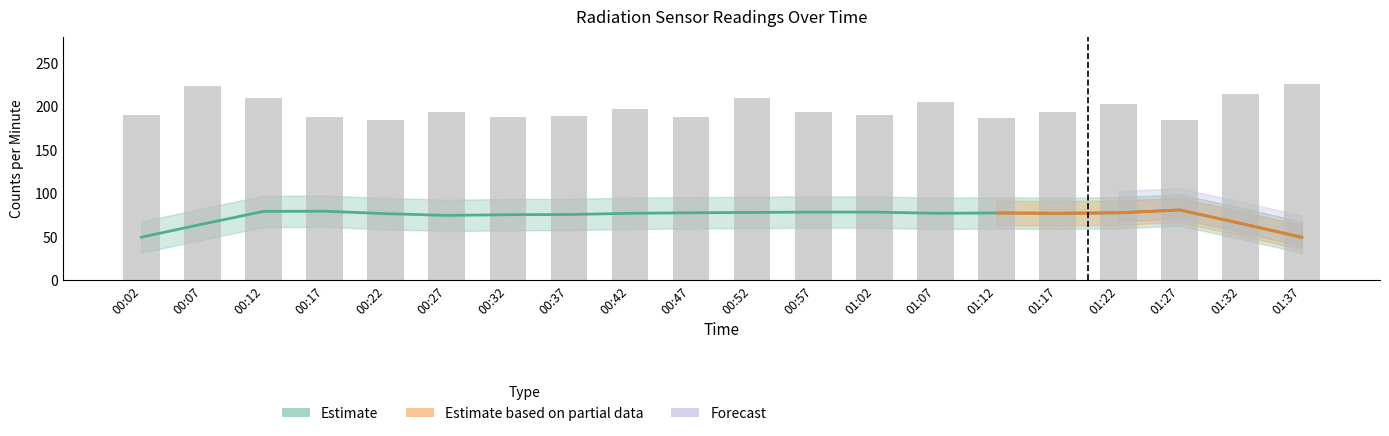

At which label is the value closest to 205?

01:07